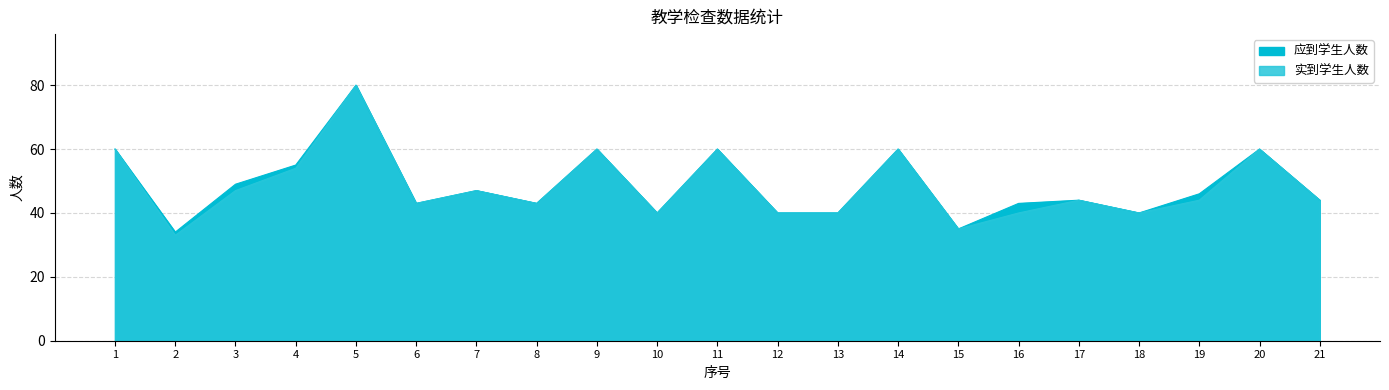

What is the difference between the second highest and second lowest values in the 应到学生人数 series?

25